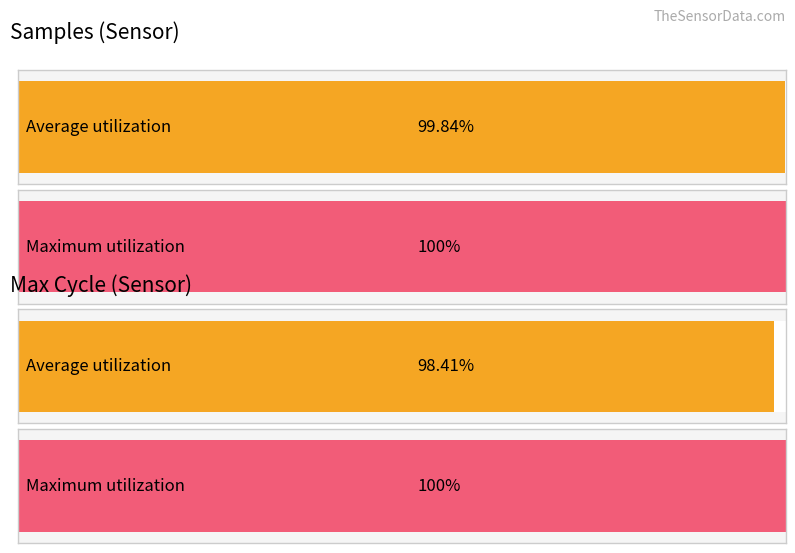

How many bars are there in each group?

2